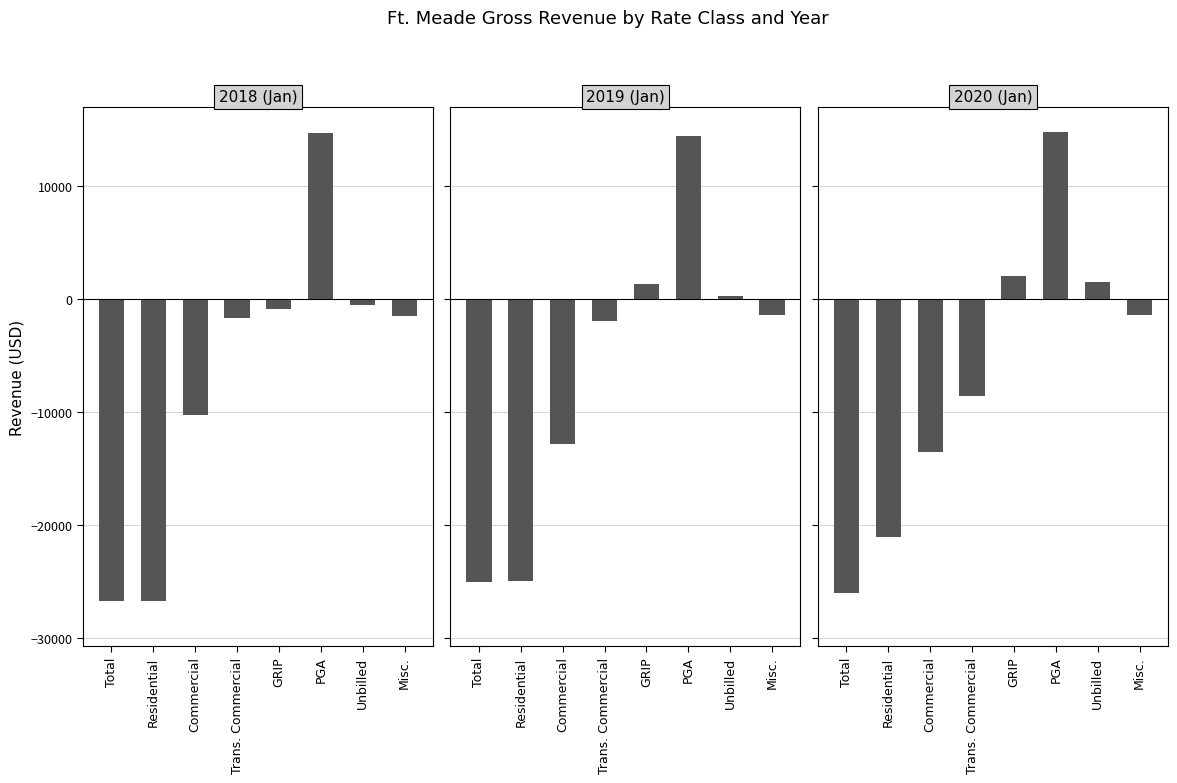

How many data points does each series have?

8